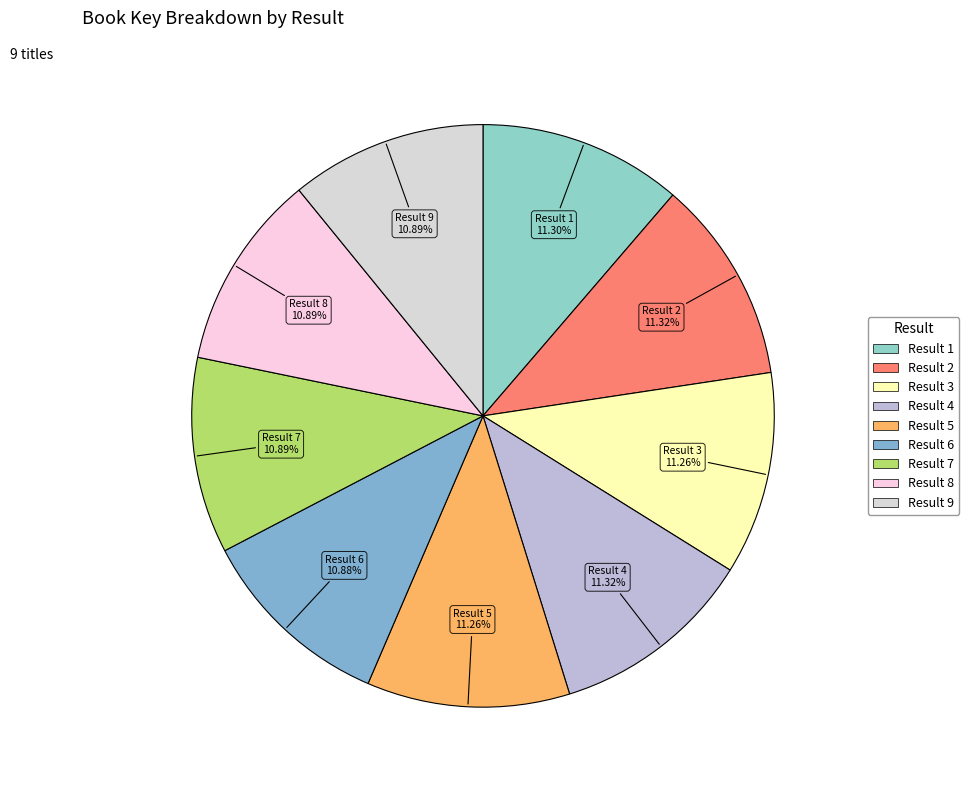

Is there any slice that represents more than half of the pie?

No